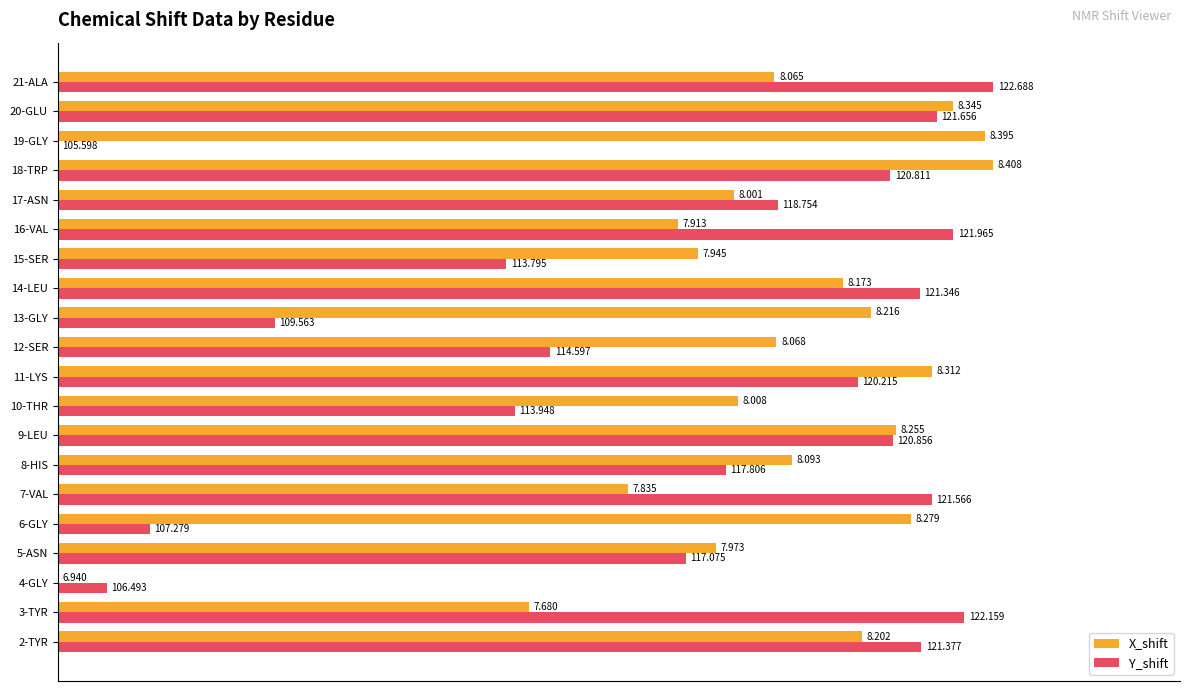

What are all the series names shown in the legend?

X_shift, Y_shift